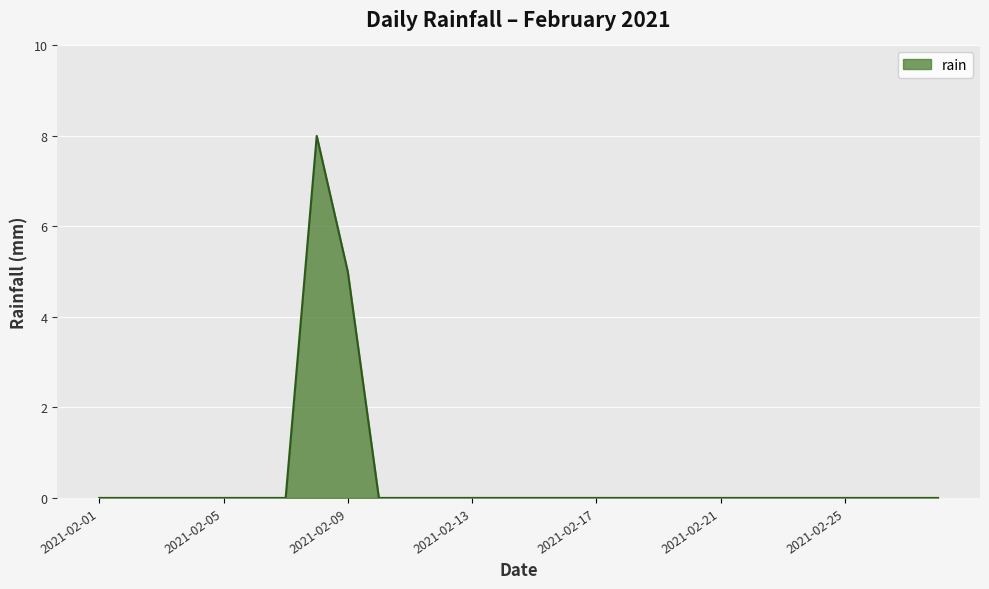

How many distinct data groups are displayed?

1